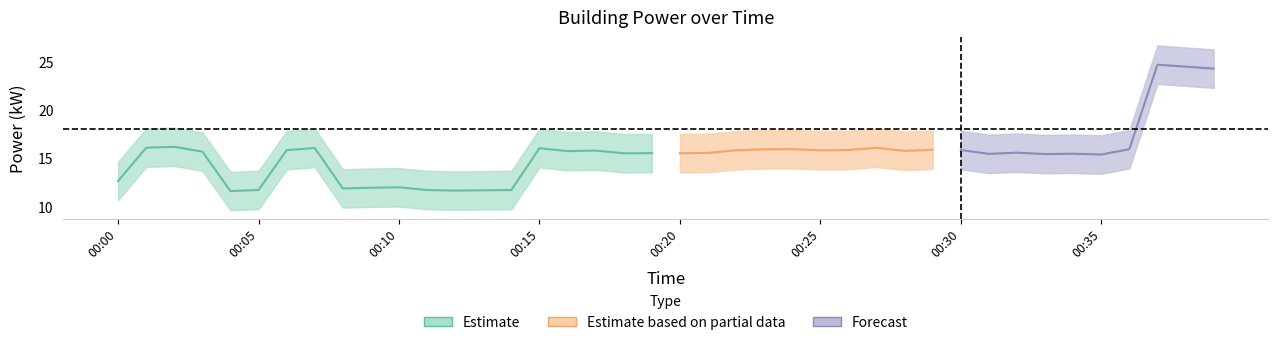

The chart shows a value of 11.7 at 00:13. True or false?

True